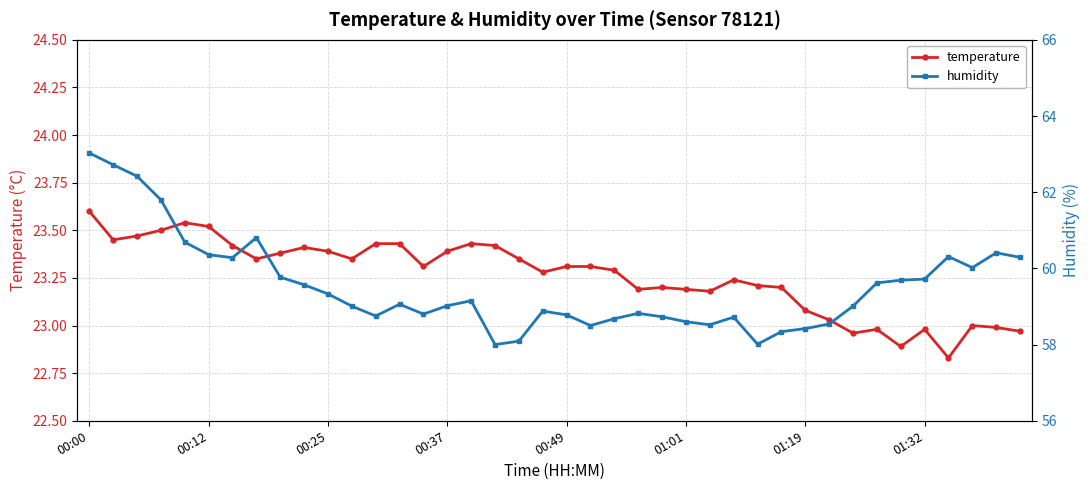

What is the minimum value for temperature?

22.8